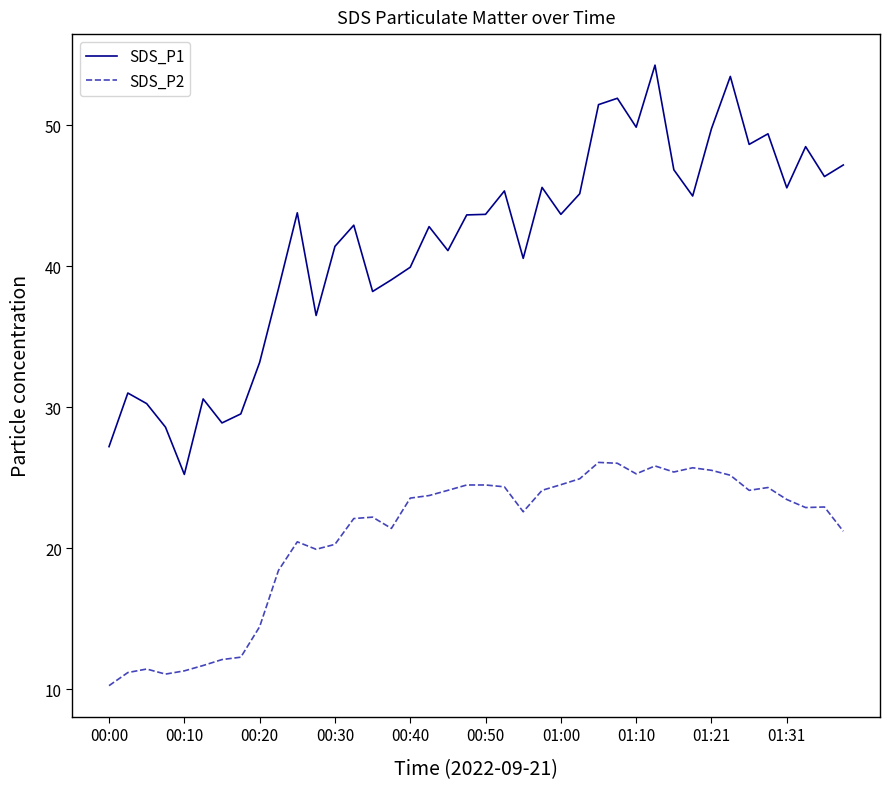

How many categories are shown in the chart?

40